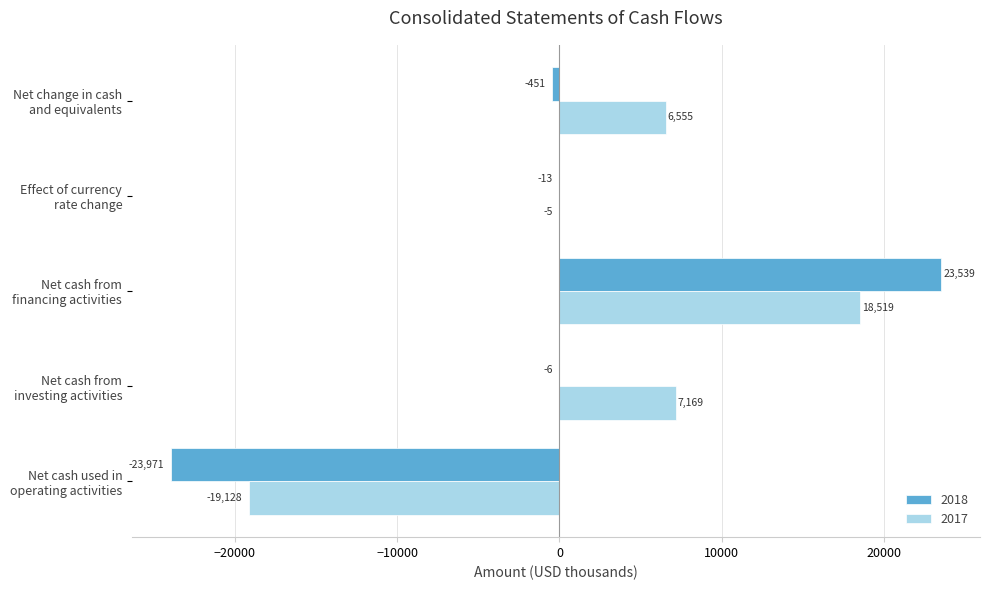

What is the sum of all 2018 values?

-902